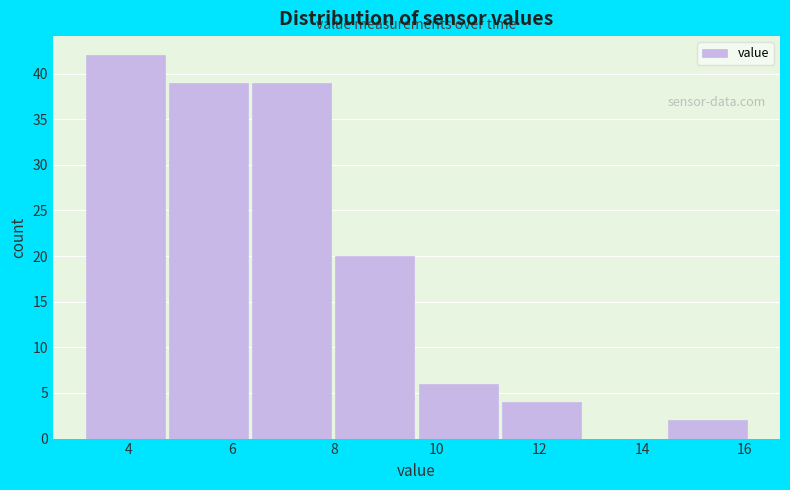

Reading left to right, transcribe this chart: for each bar, give the range it covers on the x-axis and its height. Neither the bar edges nor the heights are printed on the chart, so give them approximately, as read against the axes.

3.12 to 4.74: 42
4.74 to 6.36: 39
6.36 to 7.98: 39
7.98 to 9.60: 20
9.60 to 11.22: 6
11.22 to 12.84: 4
12.84 to 14.46: 0
14.46 to 16.08: 2